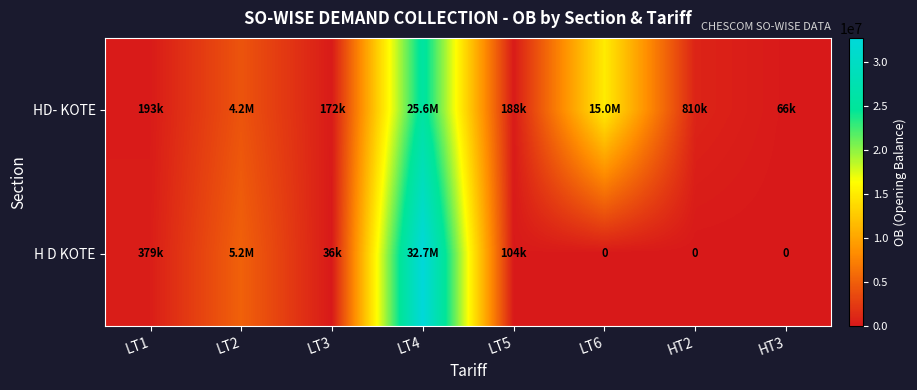

At which category is the sum across all series the highest?

LT4